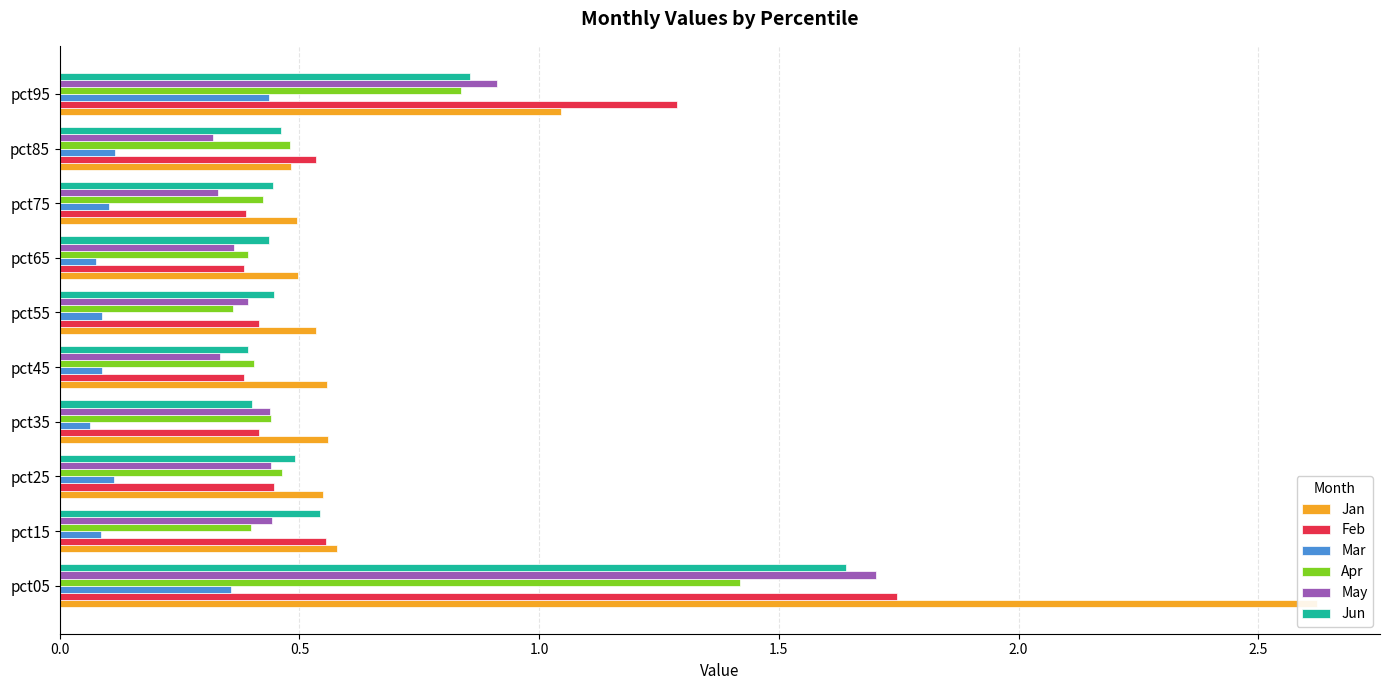

Are the bars horizontal?

Yes